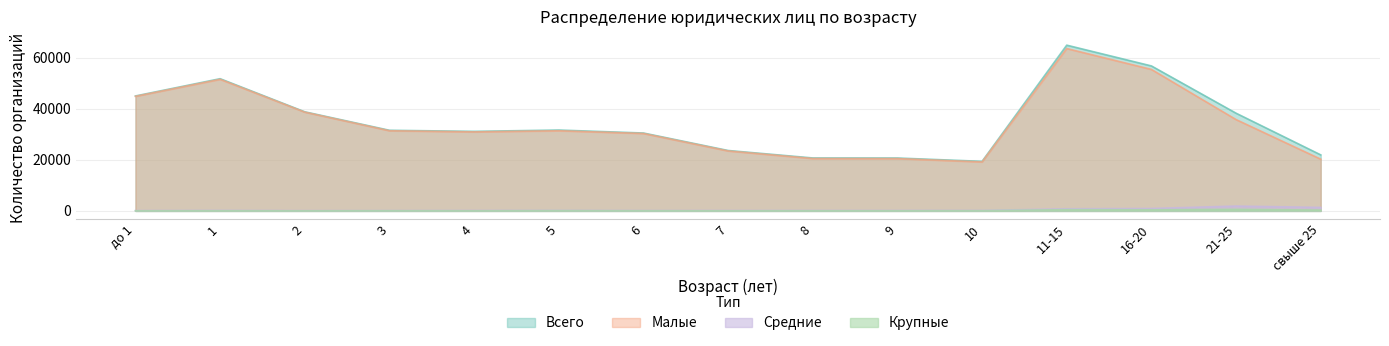

True or false: Малые and Средние cross at least once.

False